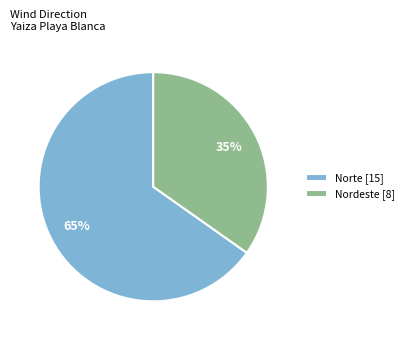

What is the largest slice in the pie chart?

Norte [15]